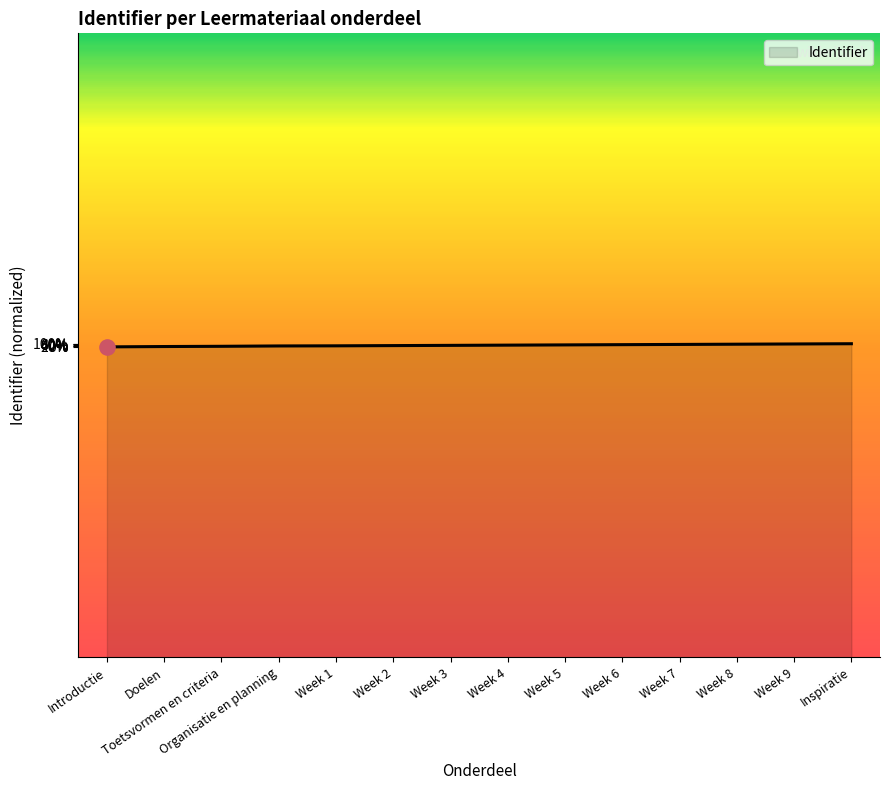

Does the chart have visible grid lines?

No